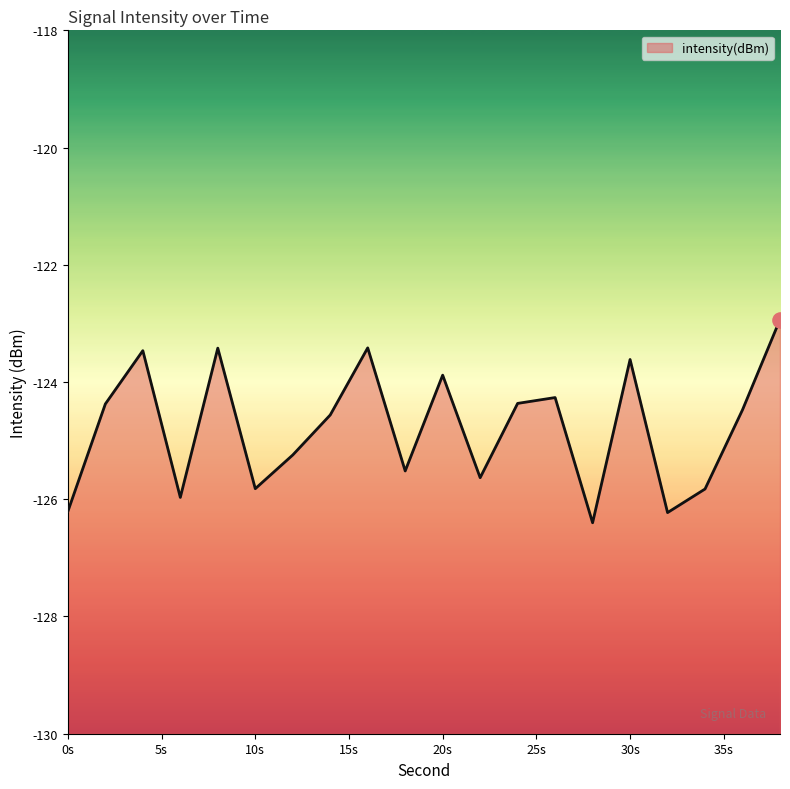

Between 8 and 28, which is larger?

8